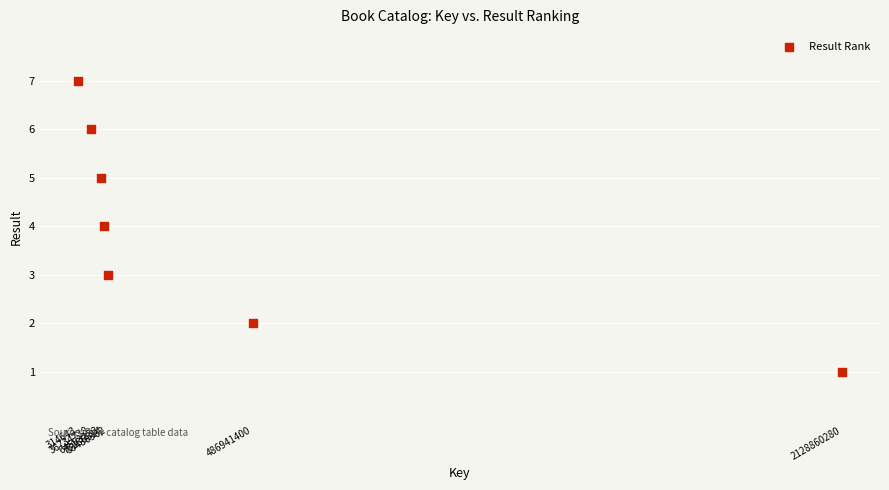

What is the average Y value?

4